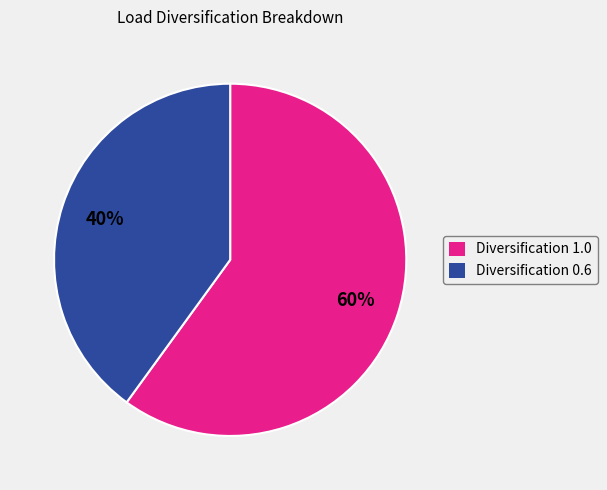

How many segments does this pie chart have?

2